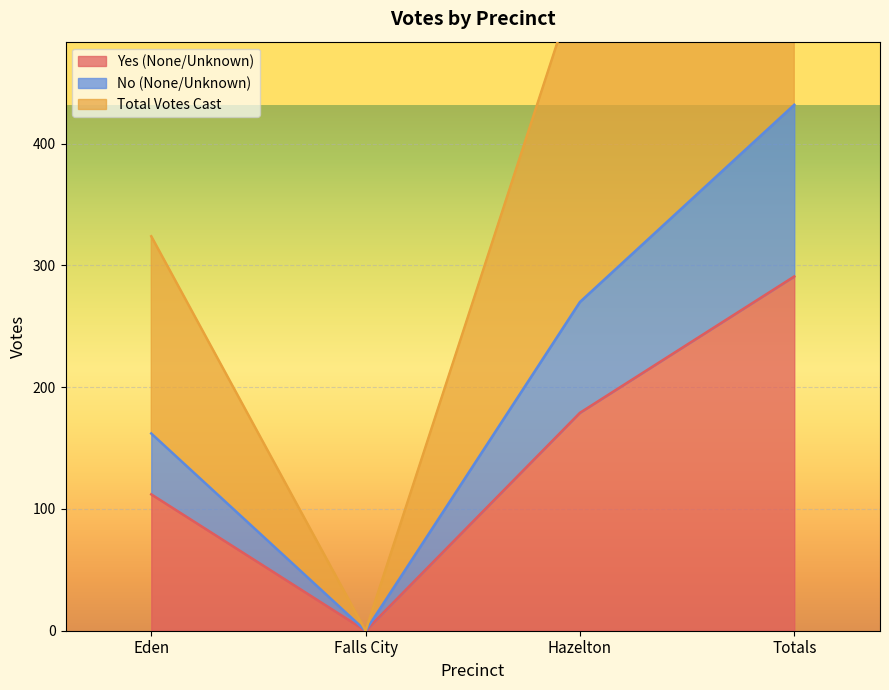

What is the label of the 2nd point from the right?

Hazelton